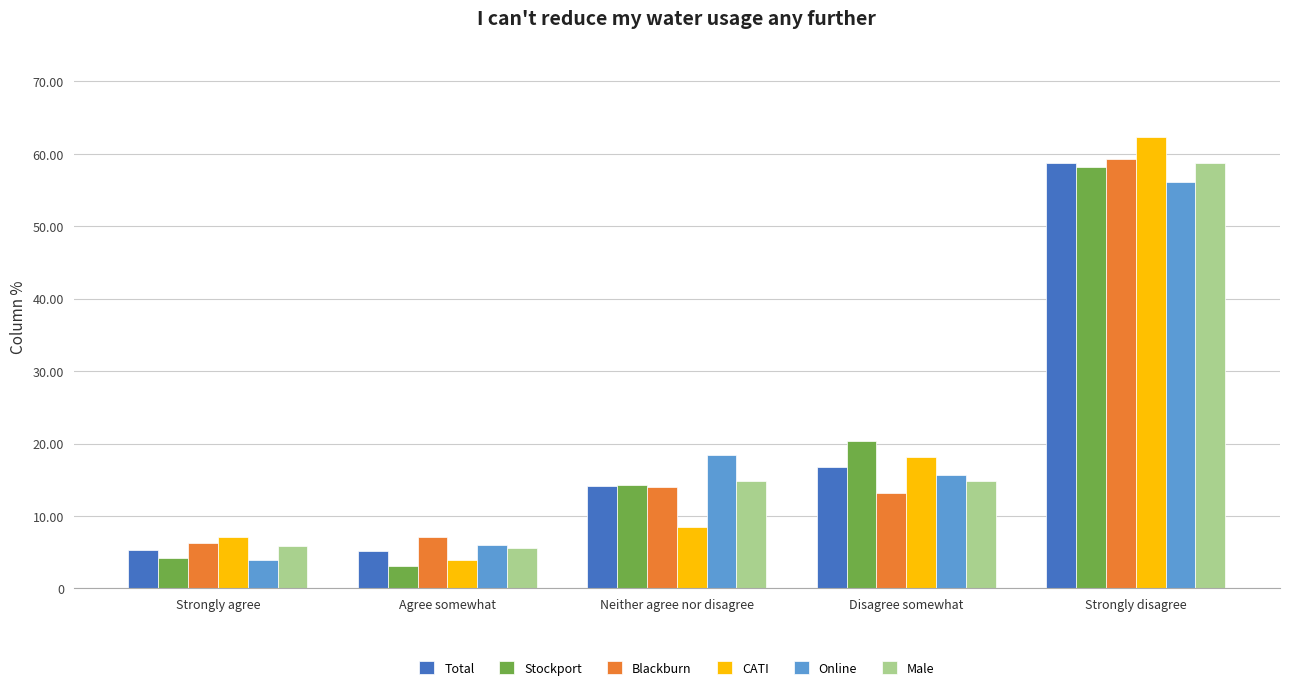

What is the sum of the Total values at Neither agree nor disagree and Strongly disagree?

72.9